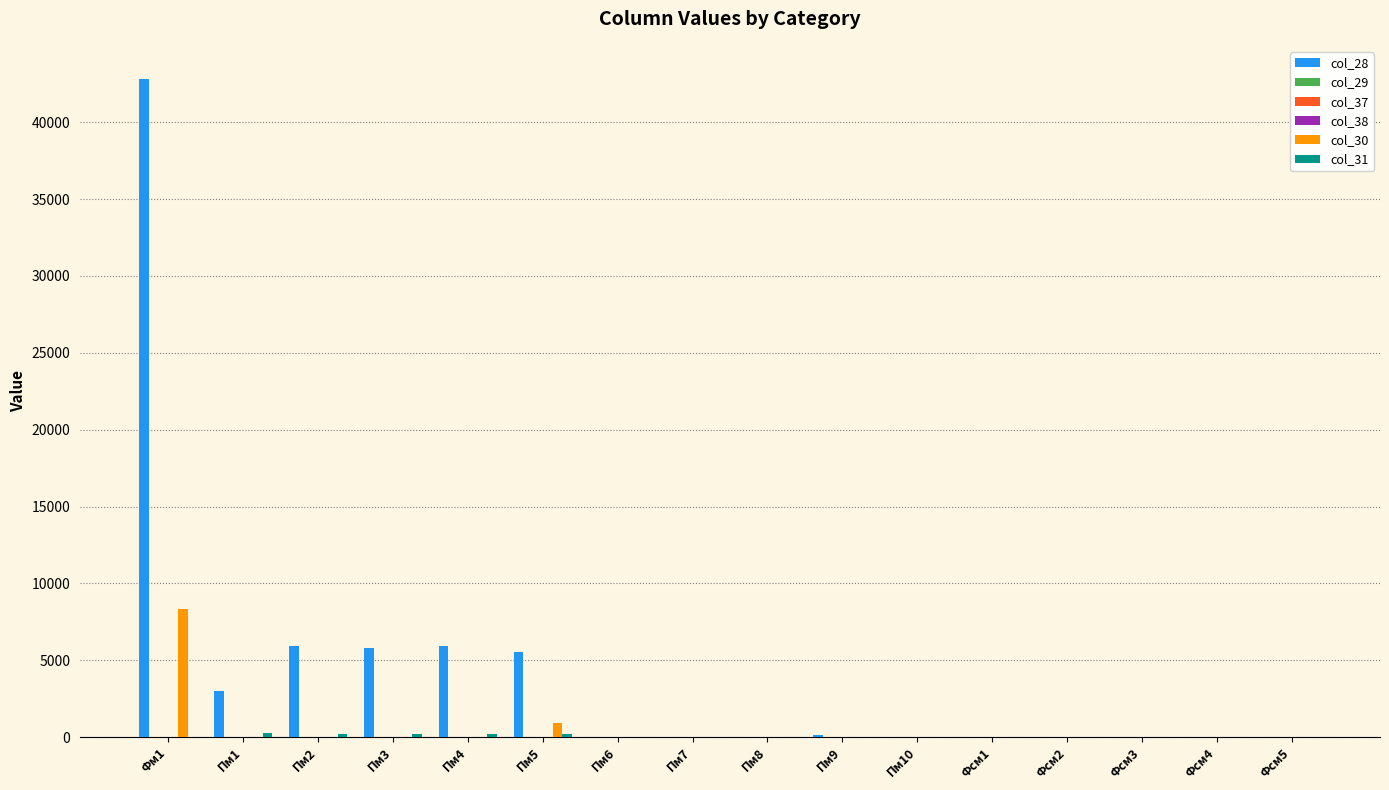

Reading right to left, what are all the values shown in this chart?

col_28: Фсм5=0.0	Фсм4=0.0	Фсм3=0.0	Фсм2=0.0	Фсм1=0.0	Пм10=0.0	Пм9=119.6	Пм8=0.0	Пм7=0.0	Пм6=0.0	Пм5=5519.8	Пм4=5944.3	Пм3=5795.6	Пм2=5922.1	Пм1=3027.7	Фм1=42820.9
col_29: Фсм5=0.0	Фсм4=0.0	Фсм3=0.0	Фсм2=0.0	Фсм1=0.0	Пм10=0.0	Пм9=0.0	Пм8=0.0	Пм7=0.0	Пм6=0.0	Пм5=0.0	Пм4=0.0	Пм3=0.0	Пм2=0.0	Пм1=0.0	Фм1=0.0
col_37: Фсм5=0.0	Фсм4=0.0	Фсм3=0.0	Фсм2=0.0	Фсм1=0.0	Пм10=0.0	Пм9=0.0	Пм8=0.0	Пм7=0.0	Пм6=0.0	Пм5=0.0	Пм4=0.0	Пм3=0.0	Пм2=0.0	Пм1=0.0	Фм1=0.0
col_38: Фсм5=0.0	Фсм4=0.0	Фсм3=0.0	Фсм2=0.0	Фсм1=0.0	Пм10=0.0	Пм9=0.0	Пм8=0.0	Пм7=0.0	Пм6=0.0	Пм5=0.0	Пм4=0.0	Пм3=0.0	Пм2=0.0	Пм1=0.0	Фм1=0.0
col_30: Фсм5=0.0	Фсм4=0.0	Фсм3=0.0	Фсм2=0.0	Фсм1=0.0	Пм10=0.0	Пм9=0.0	Пм8=0.0	Пм7=0.0	Пм6=0.0	Пм5=897.6	Пм4=0.0	Пм3=0.0	Пм2=0.0	Пм1=0.0	Фм1=8352.0
col_31: Фсм5=1.8	Фсм4=2.9	Фсм3=5.2	Фсм2=2.2	Фсм1=7.9	Пм10=4.0	Пм9=0.0	Пм8=0.4	Пм7=0.5	Пм6=5.0	Пм5=208.0	Пм4=195.0	Пм3=198.0	Пм2=210.0	Пм1=262.0	Фм1=0.0